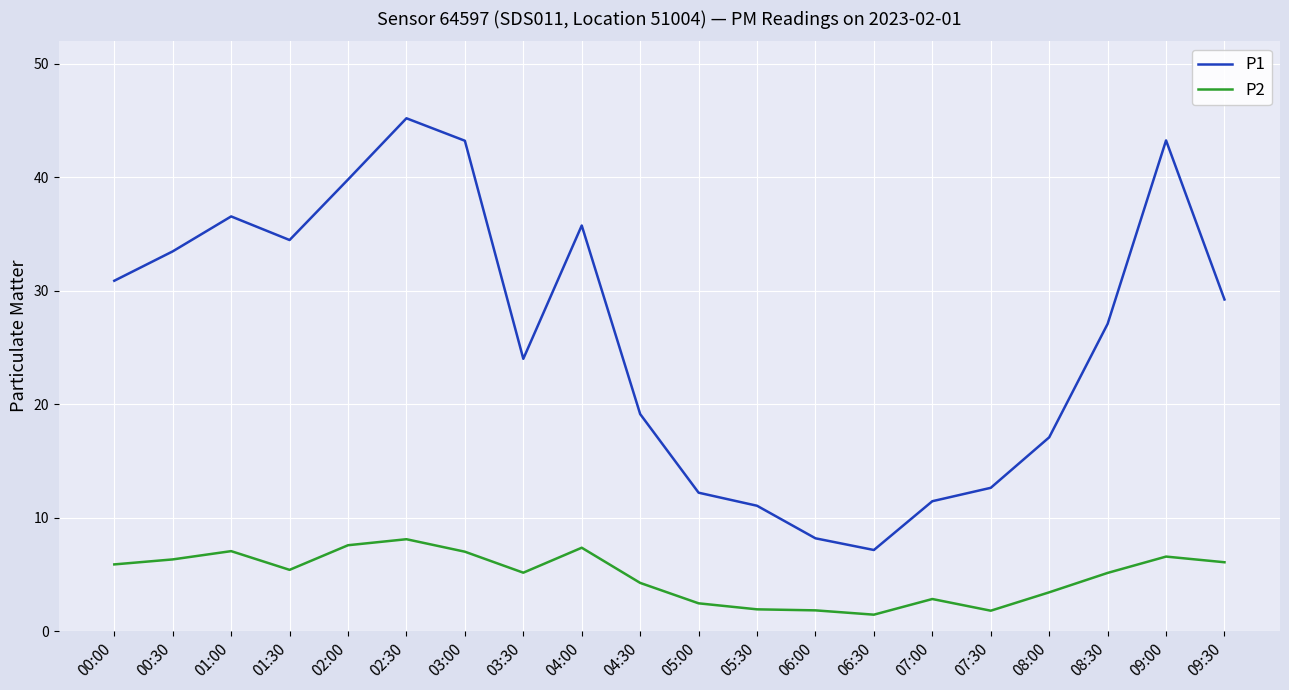

At which label does P1 first exceed 29?

00:00